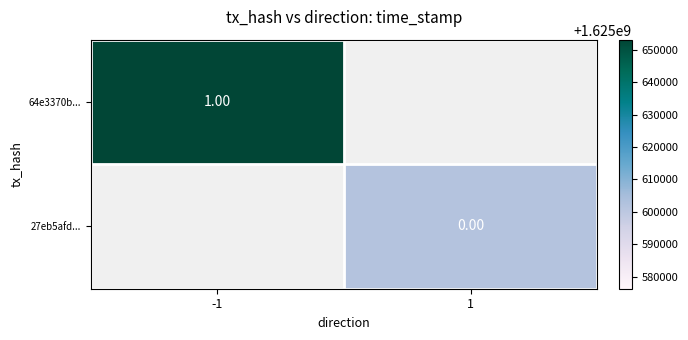

Is the value of 27eb5afd... at -1 greater than the value of 64e3370b... at 1?

No